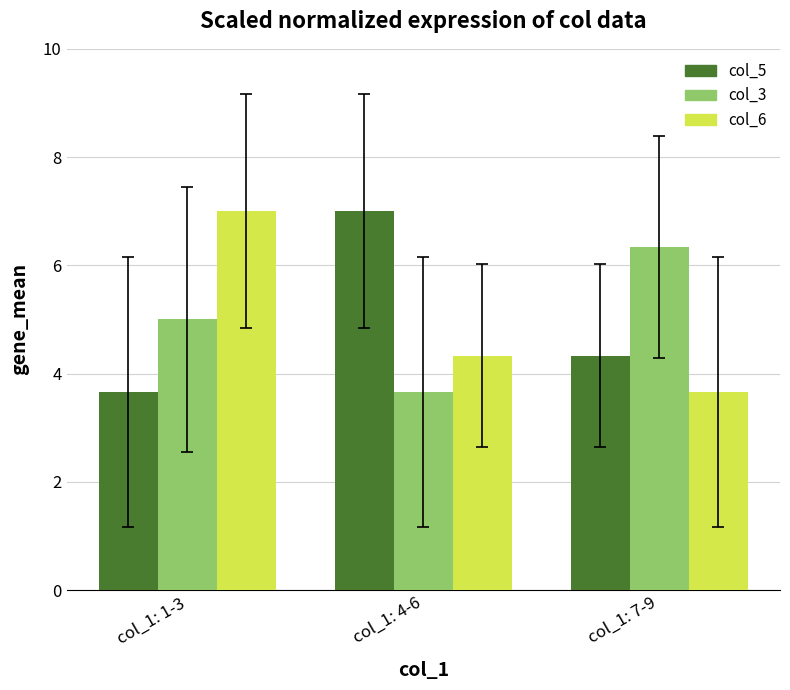

What is the total value across all series at col_1: 1-3?

15.7